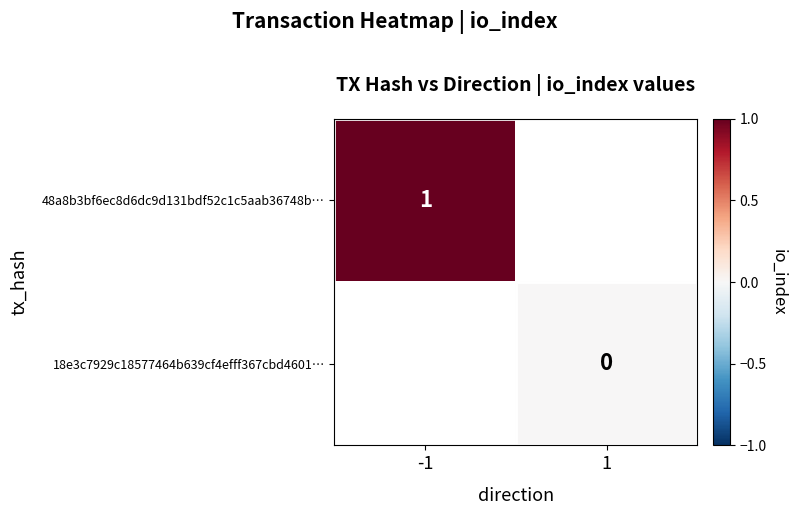

True or false: 48a8b3bf6ec8d6dc9d131bdf52c1c5aab36748b… has a value of 1 at -1.

True